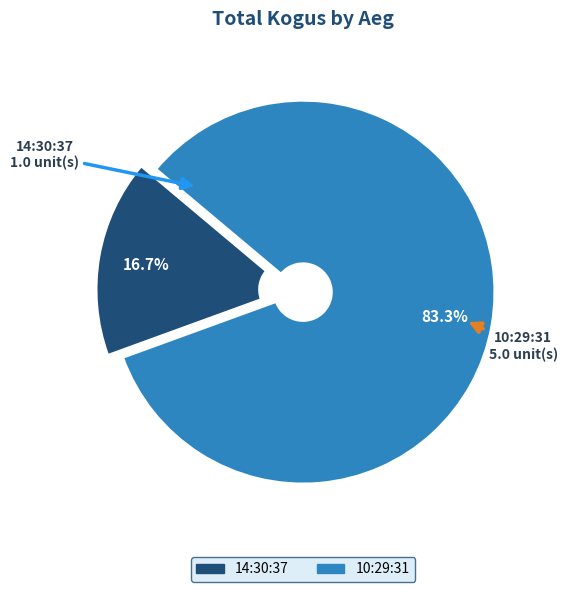

To the nearest percent, what is the difference between the largest and smallest slice percentages?

67%